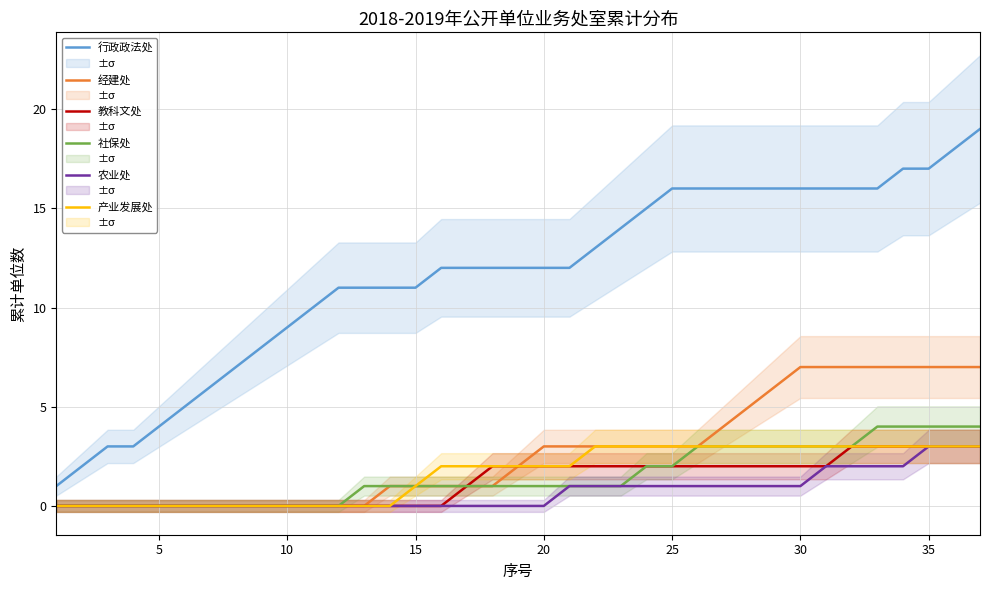

How many lines are shown in the chart?

6